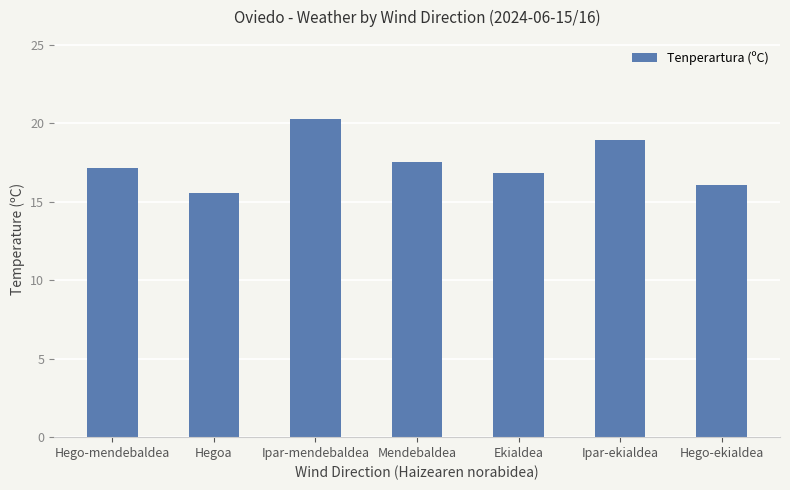

What is the value of the 5th bar from the left?

16.8